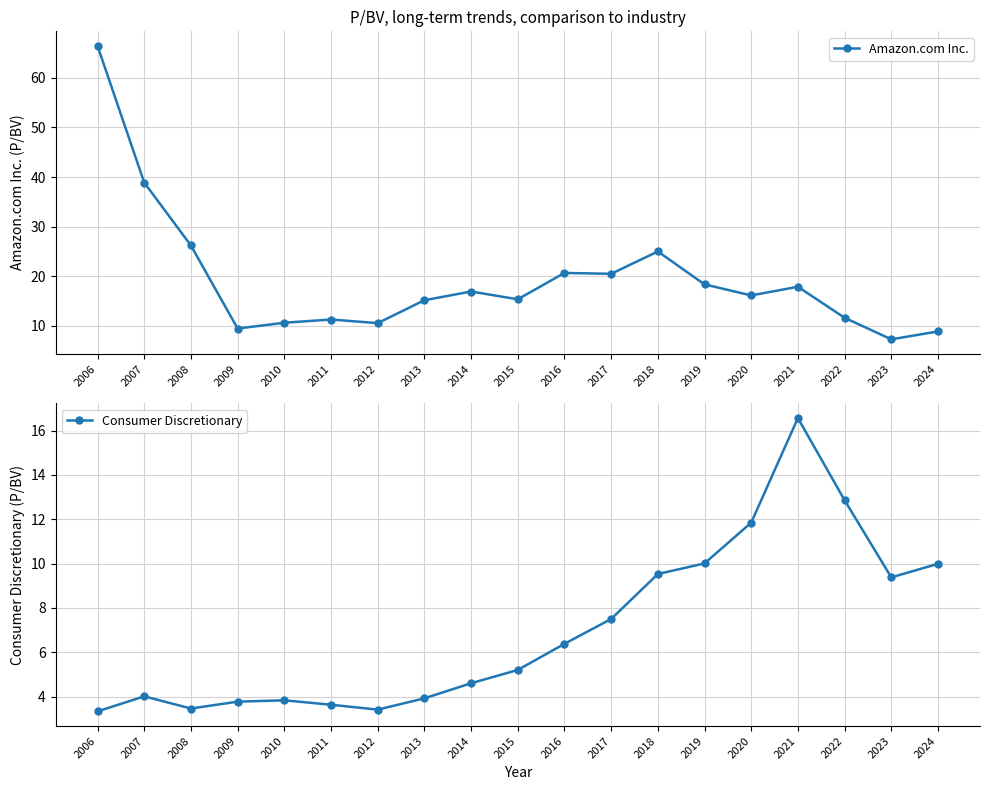

Which category has the highest value in the Amazon.com Inc. series?

2006